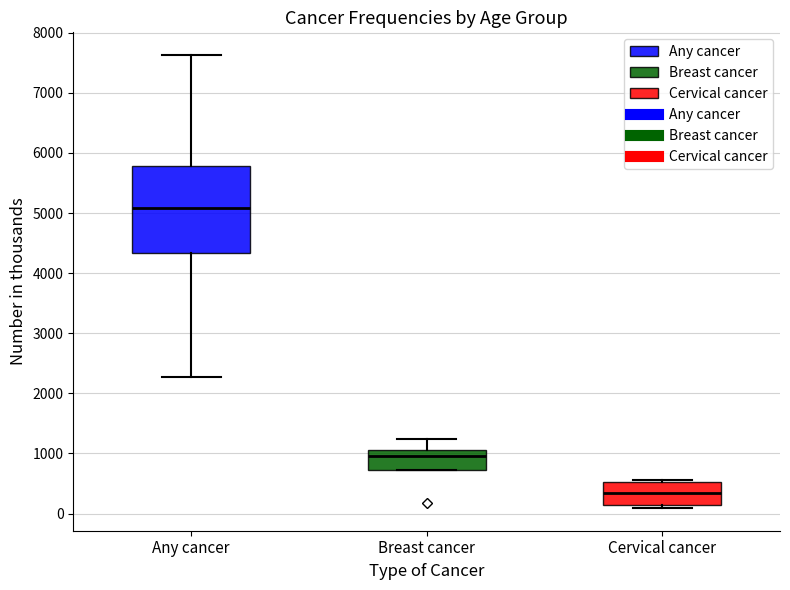

Comparing the boxes themselves (not the whiskers), which one is the tallest?

Any cancer